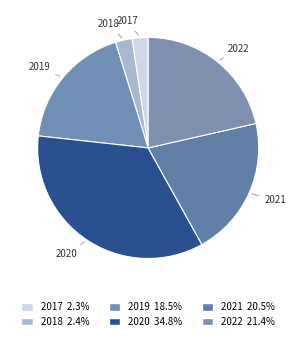

How many segments does this pie chart have?

6